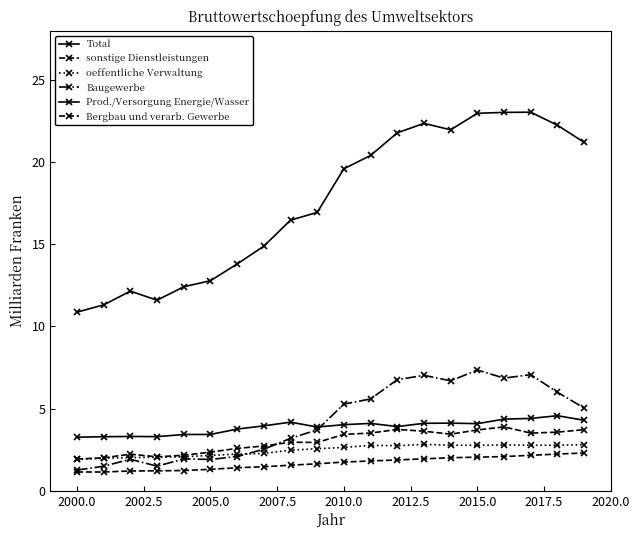

Does the chart display data point markers on the line(s)?

Yes